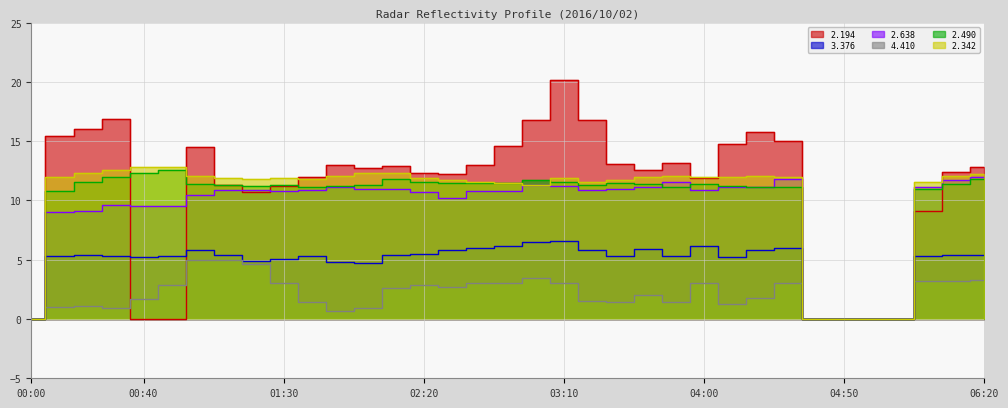

At how many categories does at least one series exceed 9?

30